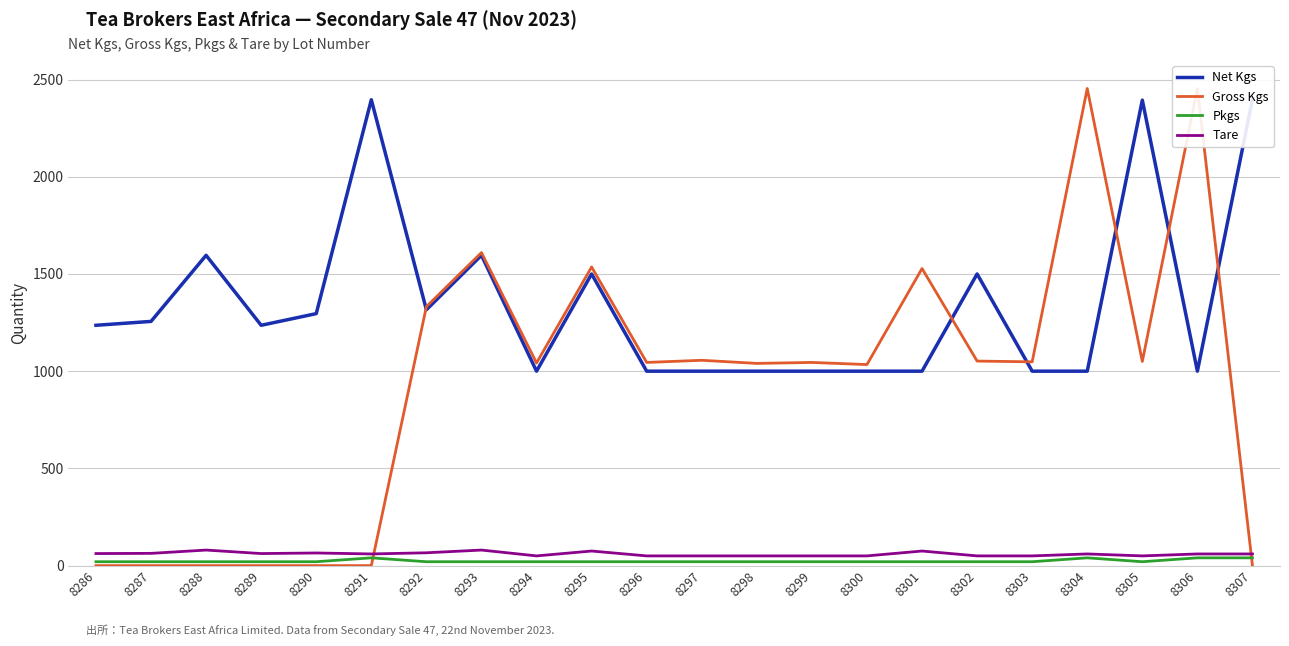

What is the sum of the Gross Kgs values at 8300 and 8292?

2366